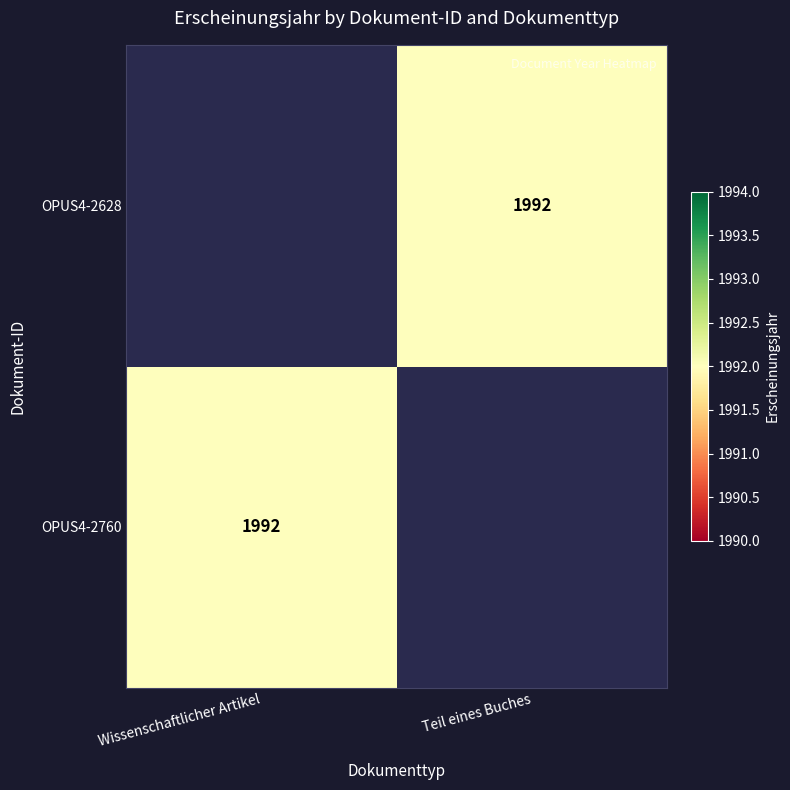

Is it true that OPUS4-2760 equals 1992 at Wissenschaftlicher Artikel?

True